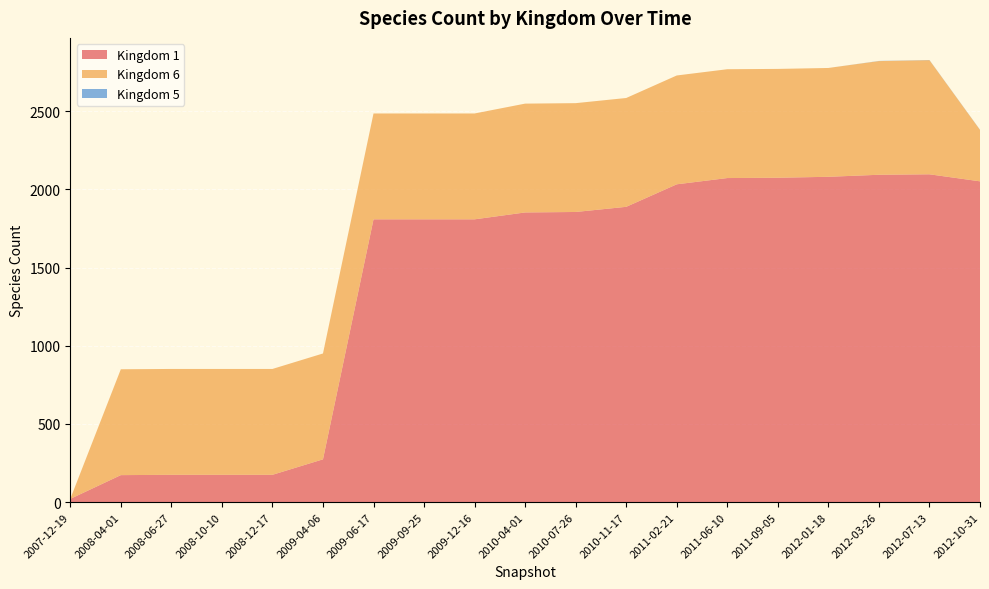

Reading left to right, transcribe all the data shown in this chart.

1: 21	173	175	175	175	274	1809	1809	1809	1853	1856	1889	2033	2073	2075	2081	2094	2097	2052
6: 0	677	677	677	677	677	677	677	677	696	696	696	696	696	696	696	727	730	329
5: 0	0	0	0	0	0	0	0	0	0	0	0	0	0	0	0	1	1	1